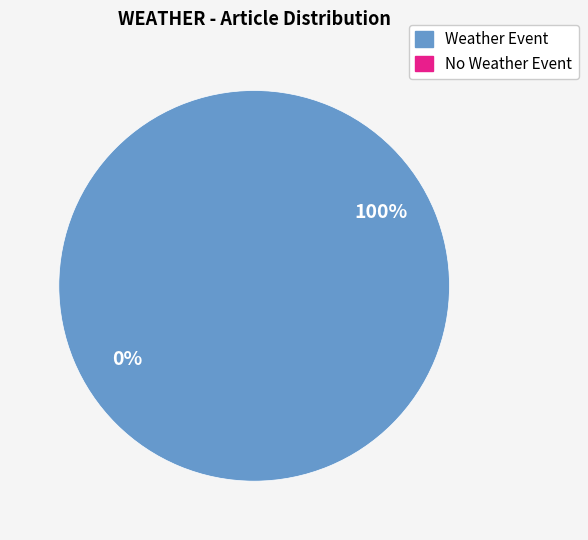

What portion of the pie excludes 4A750919-FAB6-4E0D-8BB0-EA72AD9D3C36?

100.0%